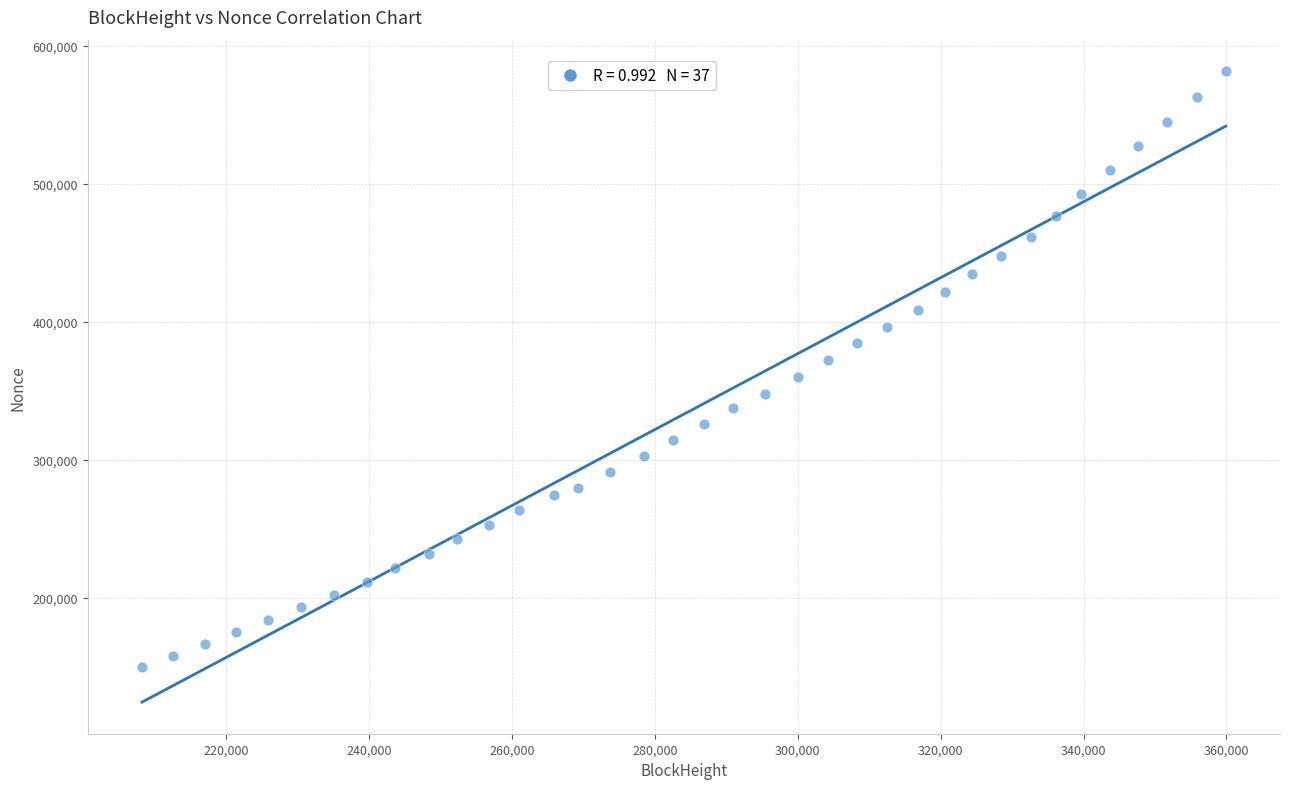

What is the range of X values (max minus min)?

151674